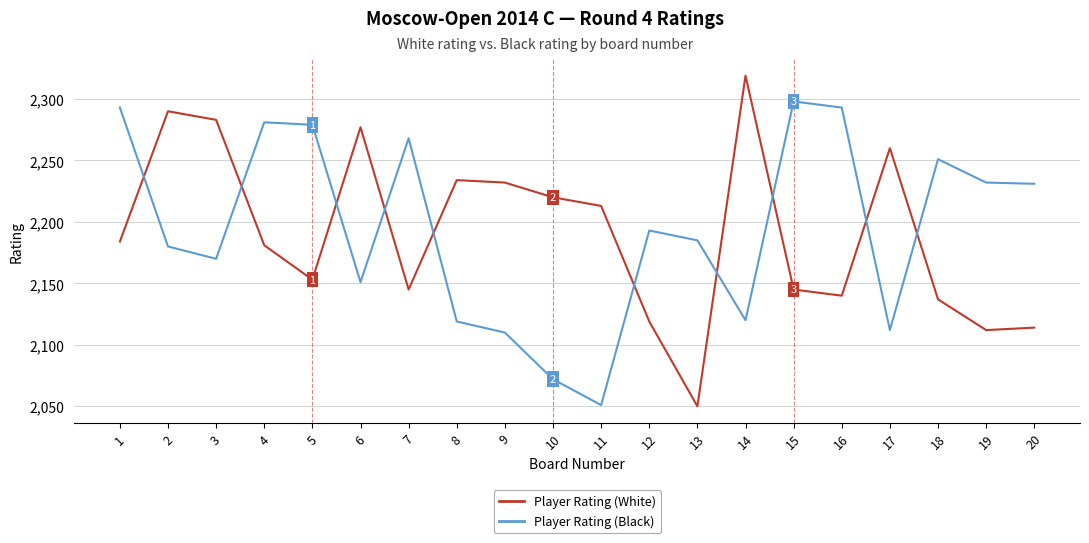

What is the difference between the Player Rating (White) values at 7 and 12?

26